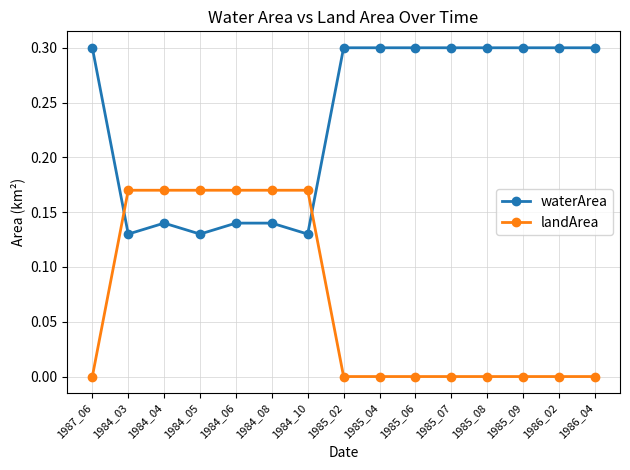

The landArea series shows 0.0 at 1987_06. True or false?

True